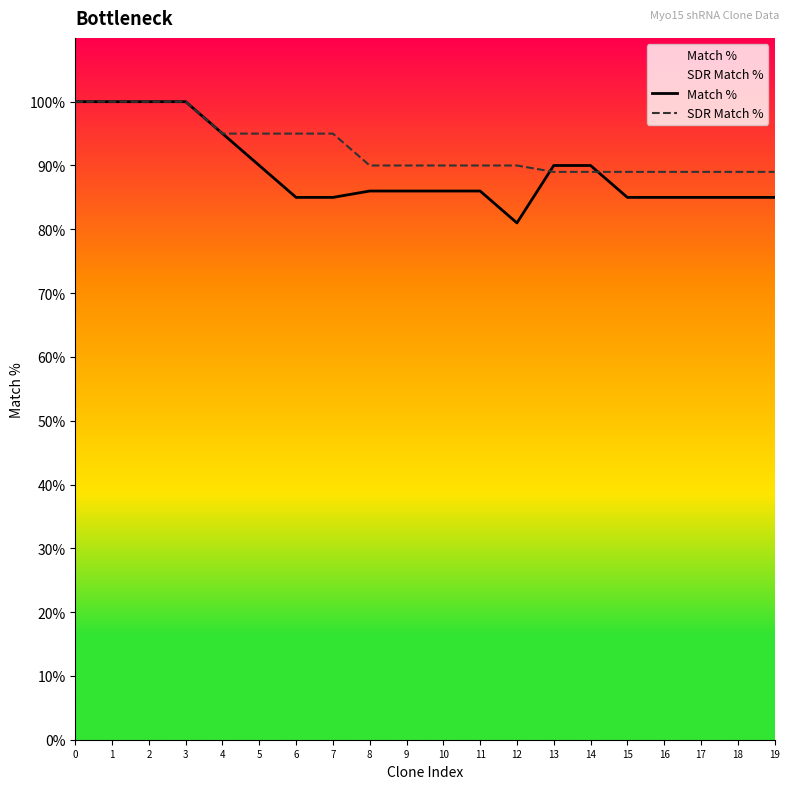

True or false: SDR Match % has more than 1 points higher than both neighbors.

False